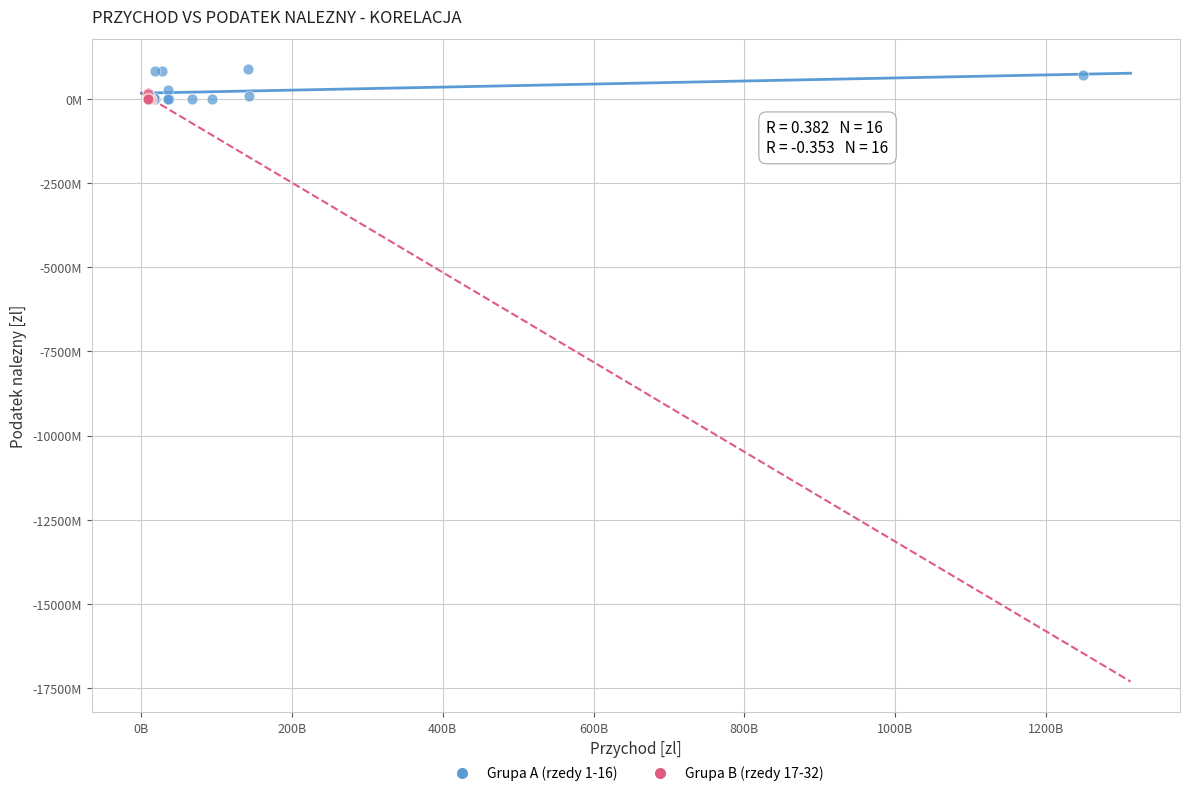

Which series reaches the maximum Y coordinate?

Grupa A (rzedy 1-16)